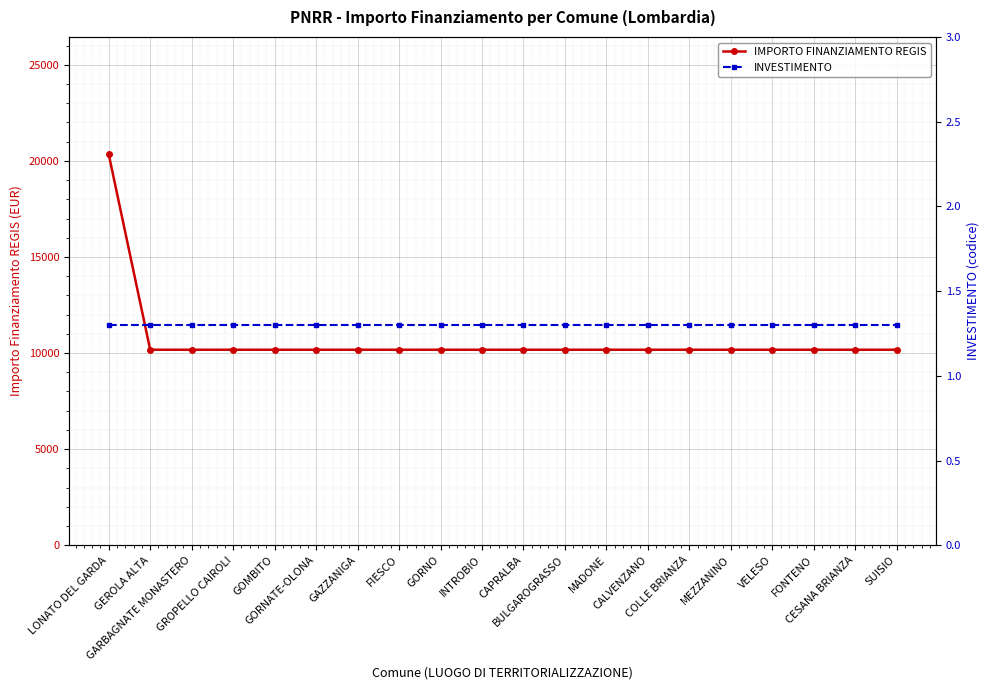

The IMPORTO FINANZIAMENTO REGIS series shows 10172.0 at BULGAROGRASSO. True or false?

True